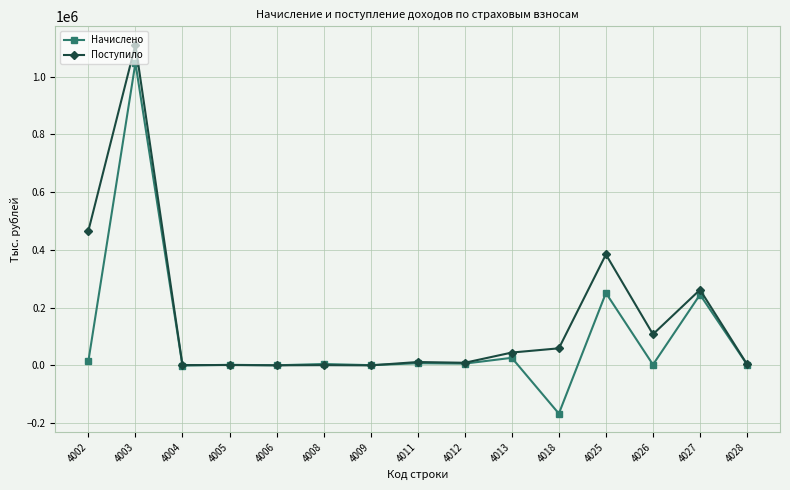

Where is Поступило nearest to the value 555112?

4002